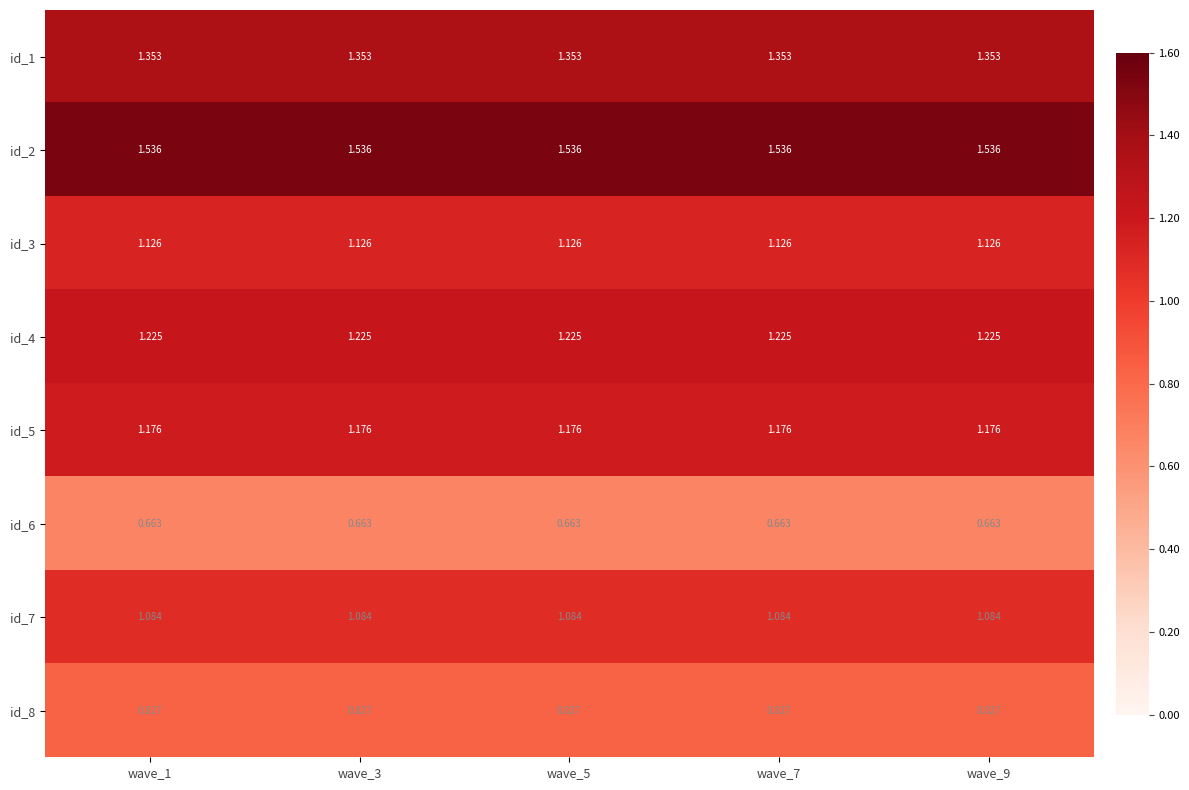

At how many categories does at least one series exceed 1?

5